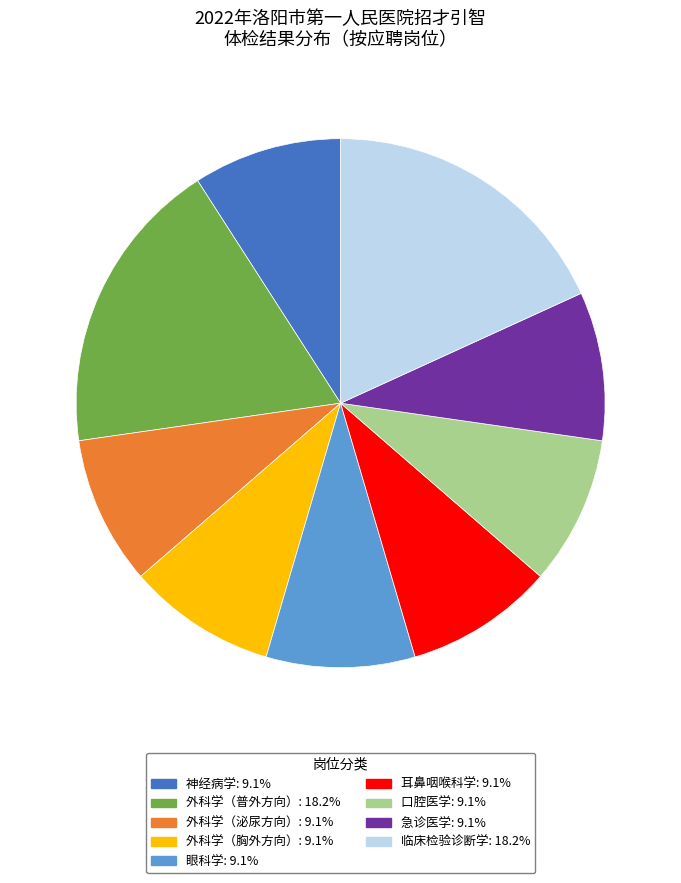

True or false: 外科学（普外方向） accounts for 18% of the total.

True